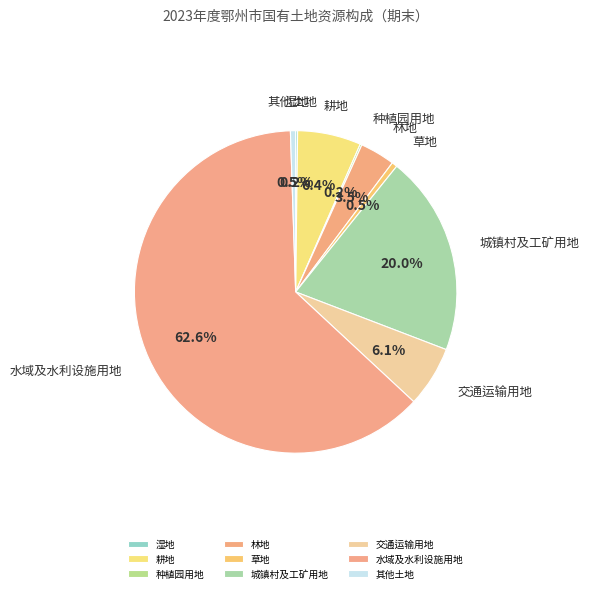

To the nearest percent, what is the difference between the largest and smallest slice percentages?

62%